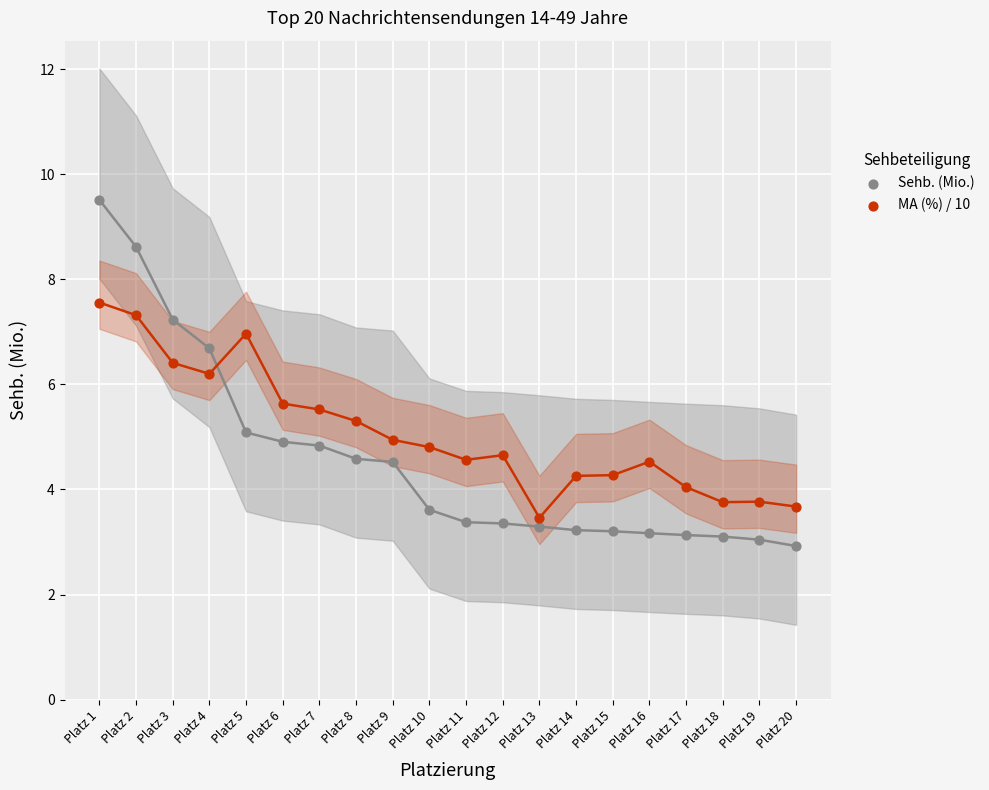

Which series reaches the minimum Y coordinate?

Sehb. (Mio.)